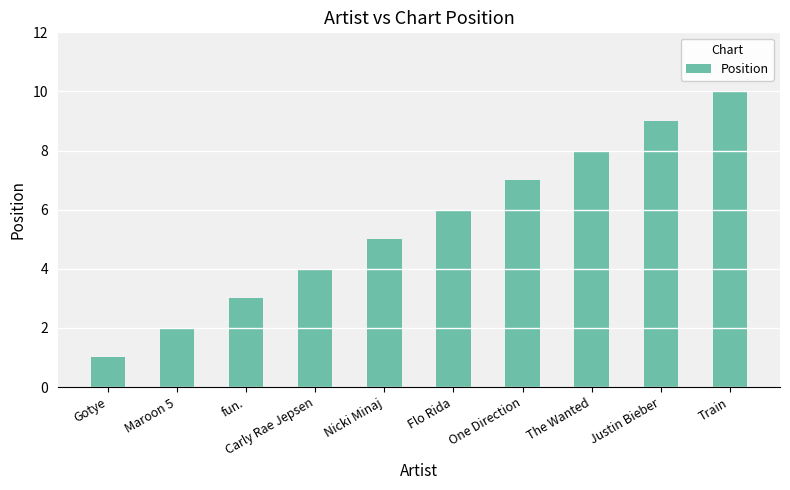

How many values are between 3 and 8?

6